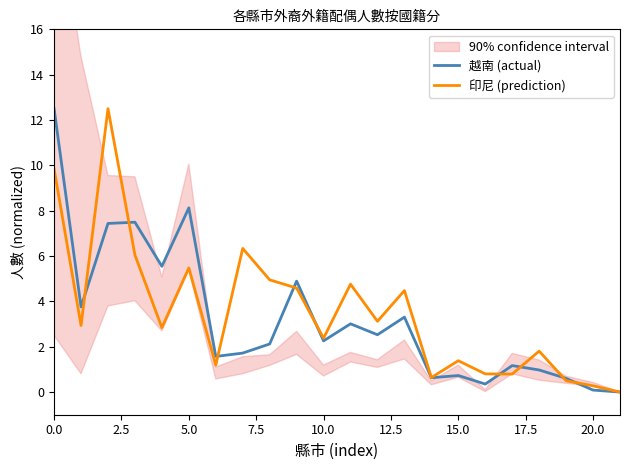

How many intersections are there between 越南 (actual) and 印尼 (prediction)?

9